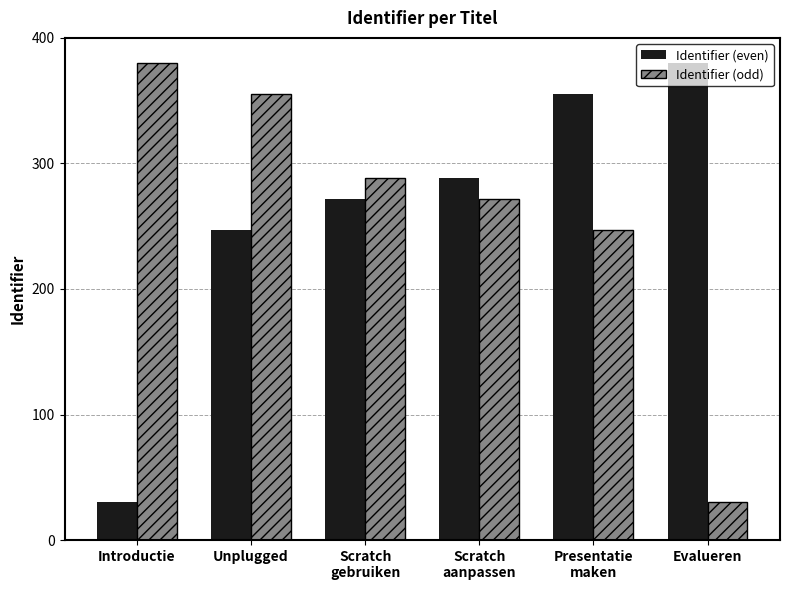

What position from the right is Introductie?

6